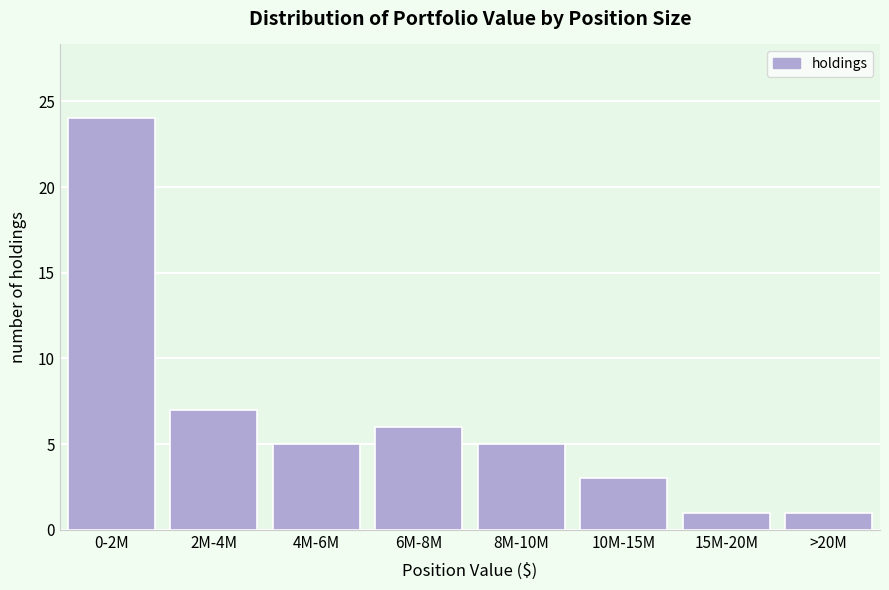

Reading left to right, list all the values displayed in this chart.

24	7	5	6	5	3	1	1